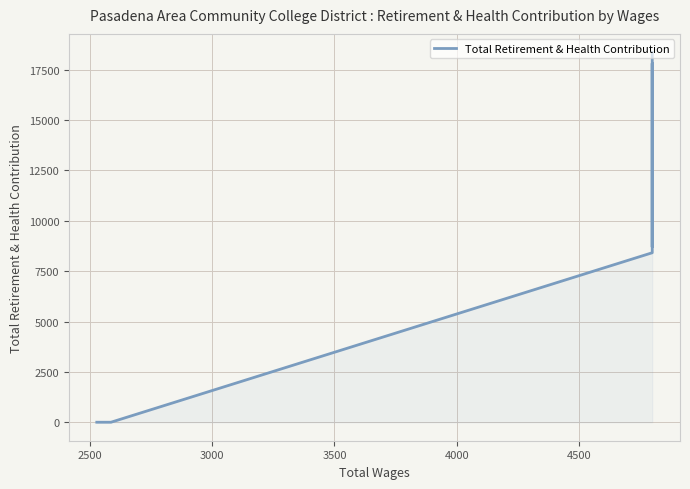

What is the greatest value displayed?

18359